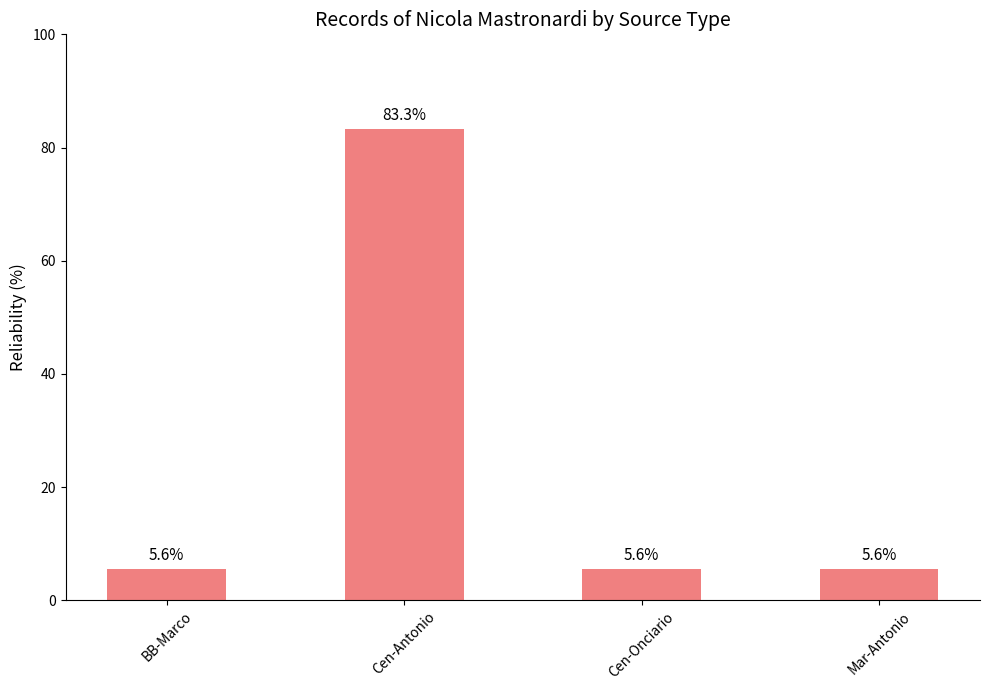

Approximately how many times larger is the value at Cen-Antonio compared to Cen-Onciario?

15.0